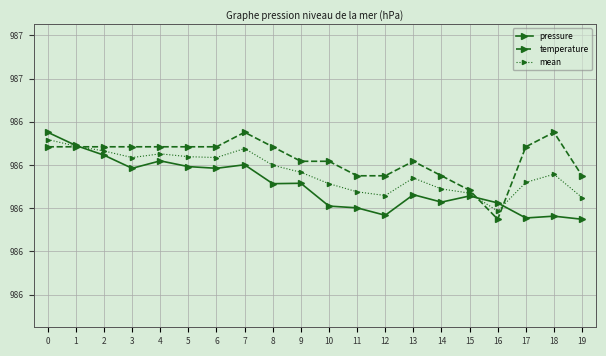

Reading left to right, transcribe all the data shown in this chart.

pressure: 986.4	986.3	986.2	986.2	986.2	986.2	986.2	986.2	986.1	986.1	986.0	986.0	986.0	986.1	986.0	986.1	986.0	986.0	986.0	985.9
temperature: 986.3	986.3	986.3	986.3	986.3	986.3	986.3	986.4	986.3	986.2	986.2	986.2	986.2	986.2	986.2	986.1	985.9	986.3	986.4	986.2
mean: 986.3	986.3	986.3	986.2	986.3	986.2	986.2	986.3	986.2	986.2	986.1	986.1	986.1	986.1	986.1	986.1	986.0	986.1	986.2	986.0